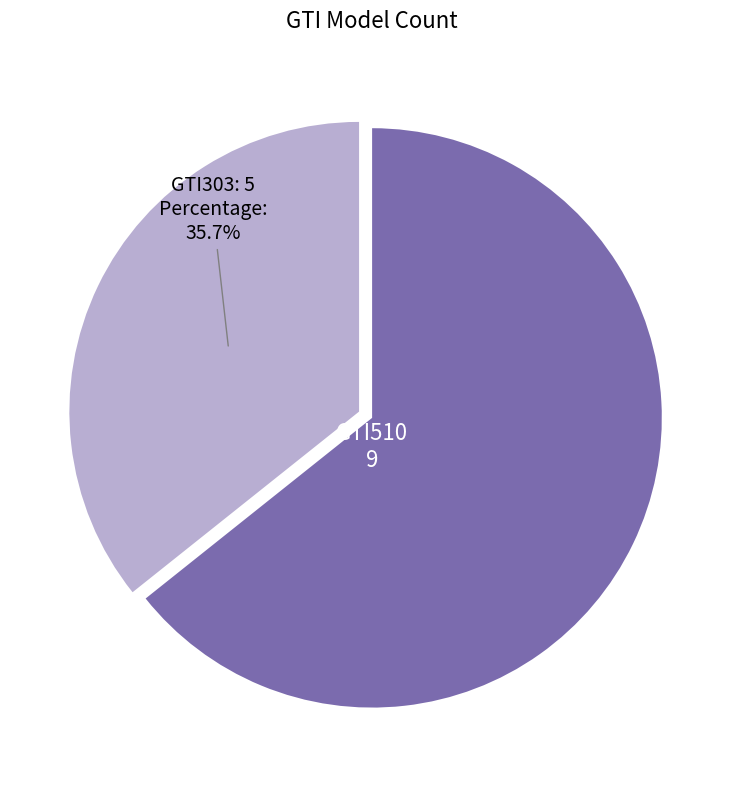

Does any single category account for the majority?

Yes